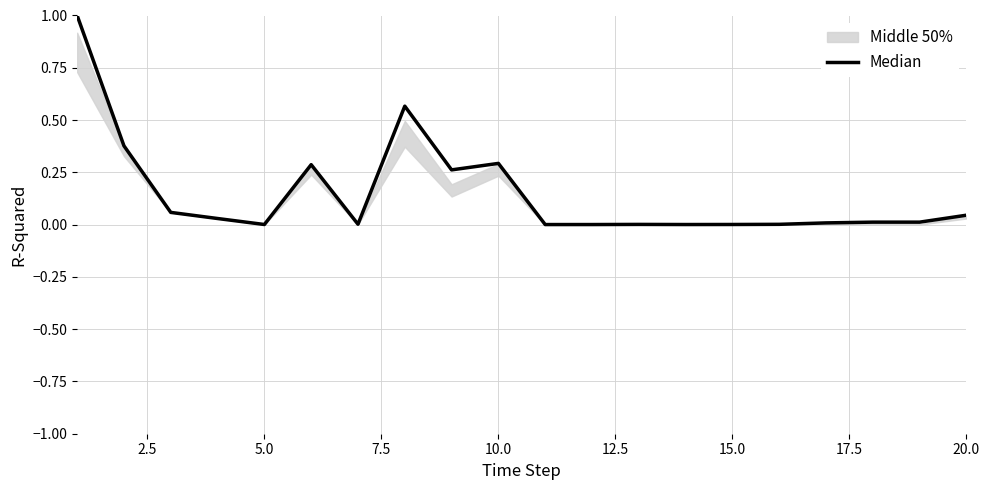

The chart shows a value of 0.4 at 0.0. True or false?

False